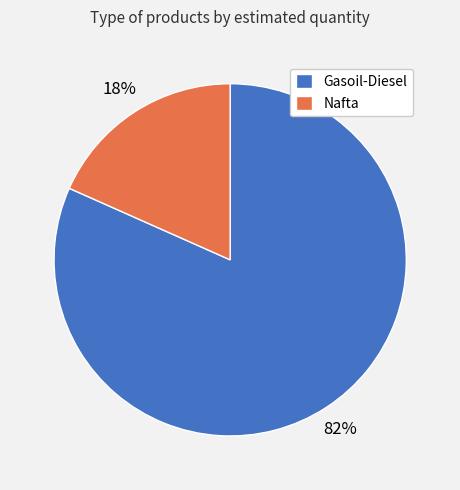

Is there a majority slice in this chart?

Yes